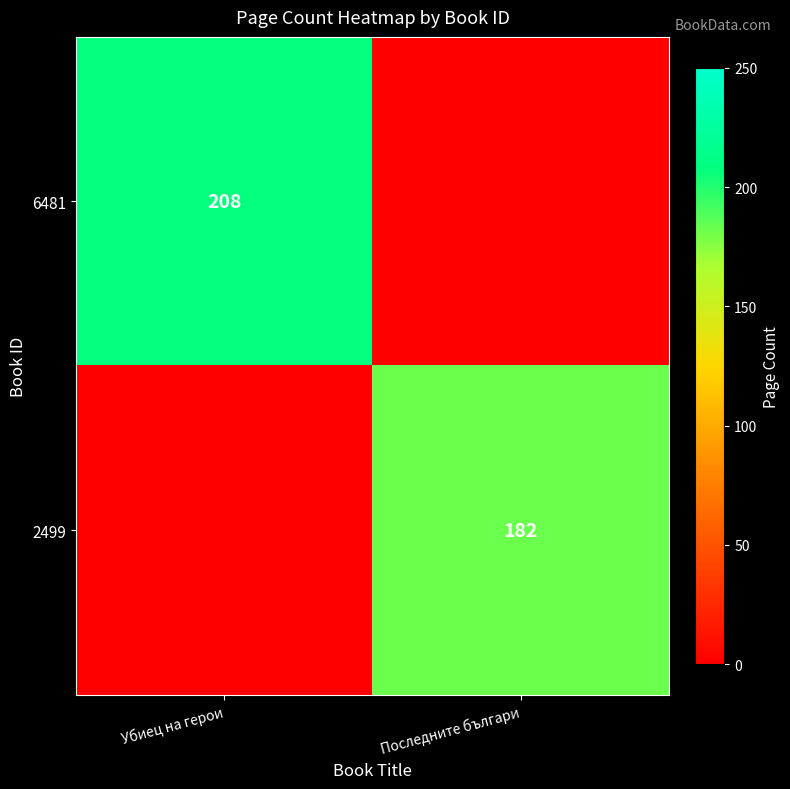

At which category is the sum across all series the highest?

Убиец на герои